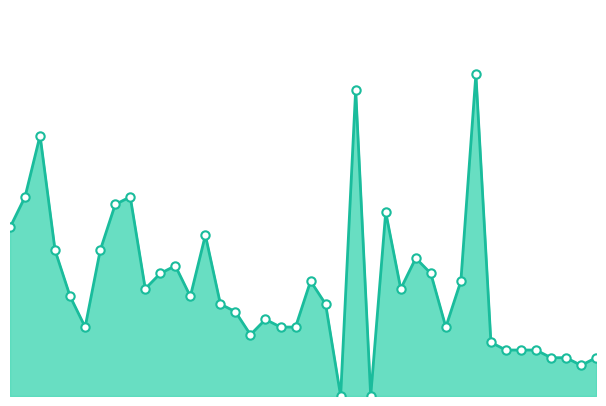

What is the sum of all values?

58.2